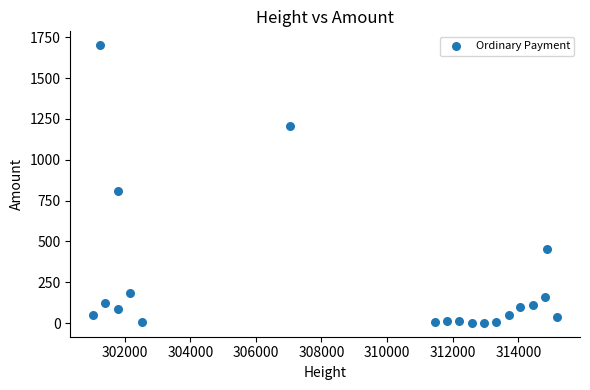

What is the range of X values (max minus min)?

14126.0